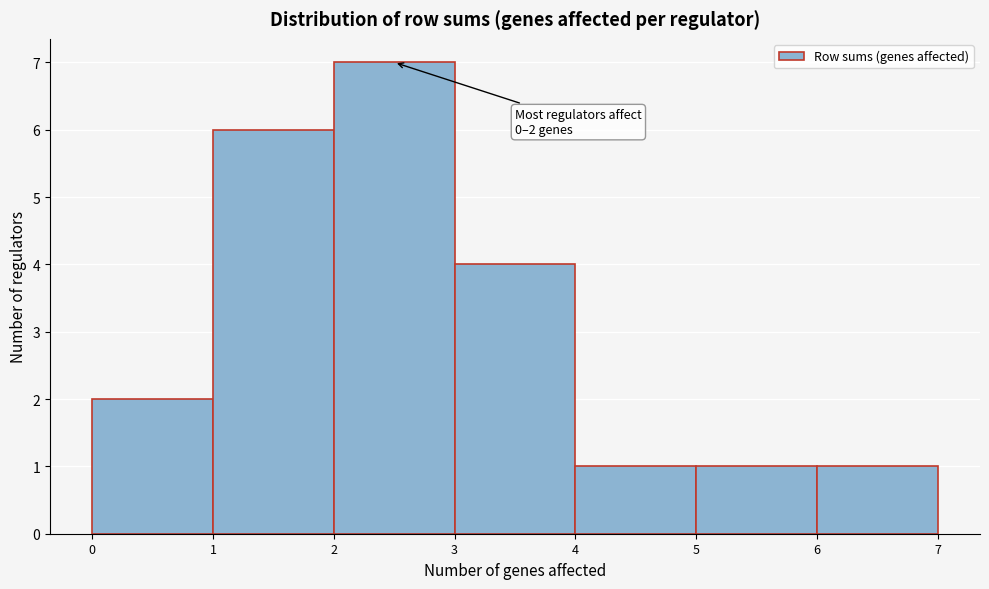

Which range on the x-axis has the tallest bar?

2 to 3